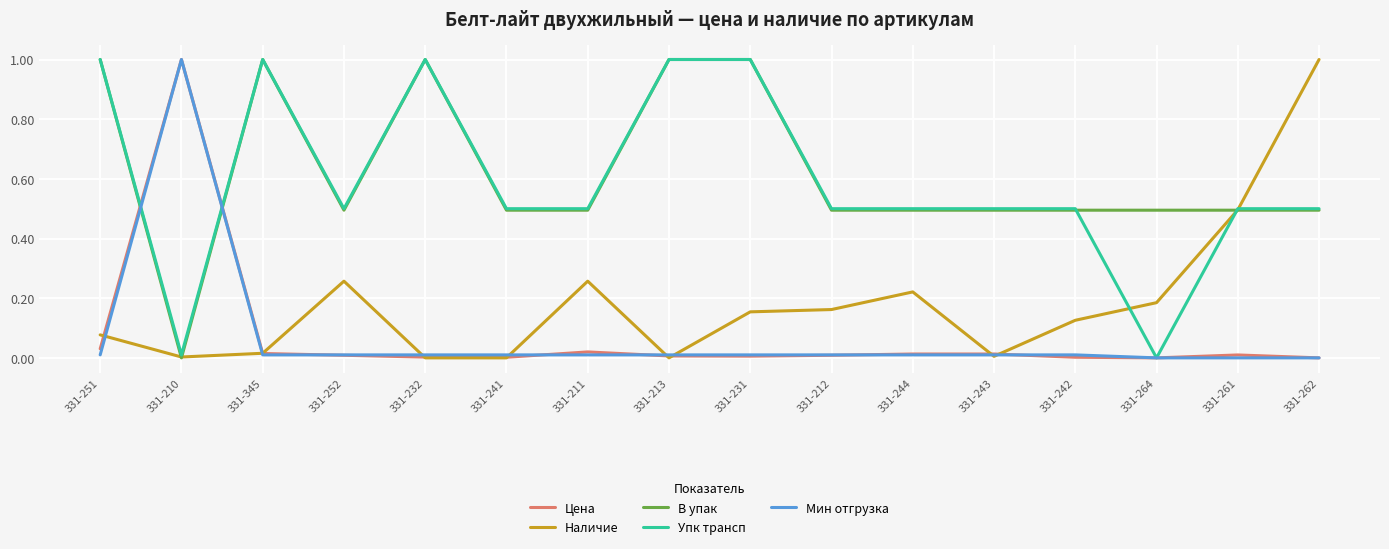

What is the greatest value displayed?

1.0